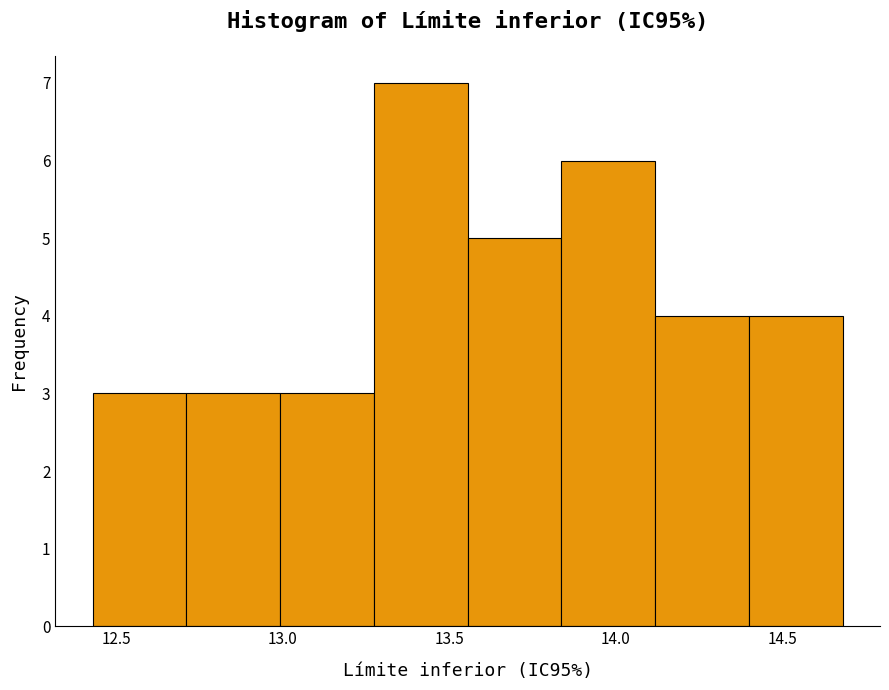

Reading left to right, transcribe this chart: for each bar, give the range it covers on the x-axis and its height. Neither the bar edges nor the heights are printed on the chart, so give them approximately, as read against the axes.

12.45 to 12.70: 3
12.70 to 13.00: 3
13.00 to 13.25: 3
13.25 to 13.55: 7
13.55 to 13.85: 5
13.85 to 14.10: 6
14.10 to 14.40: 4
14.40 to 14.70: 4